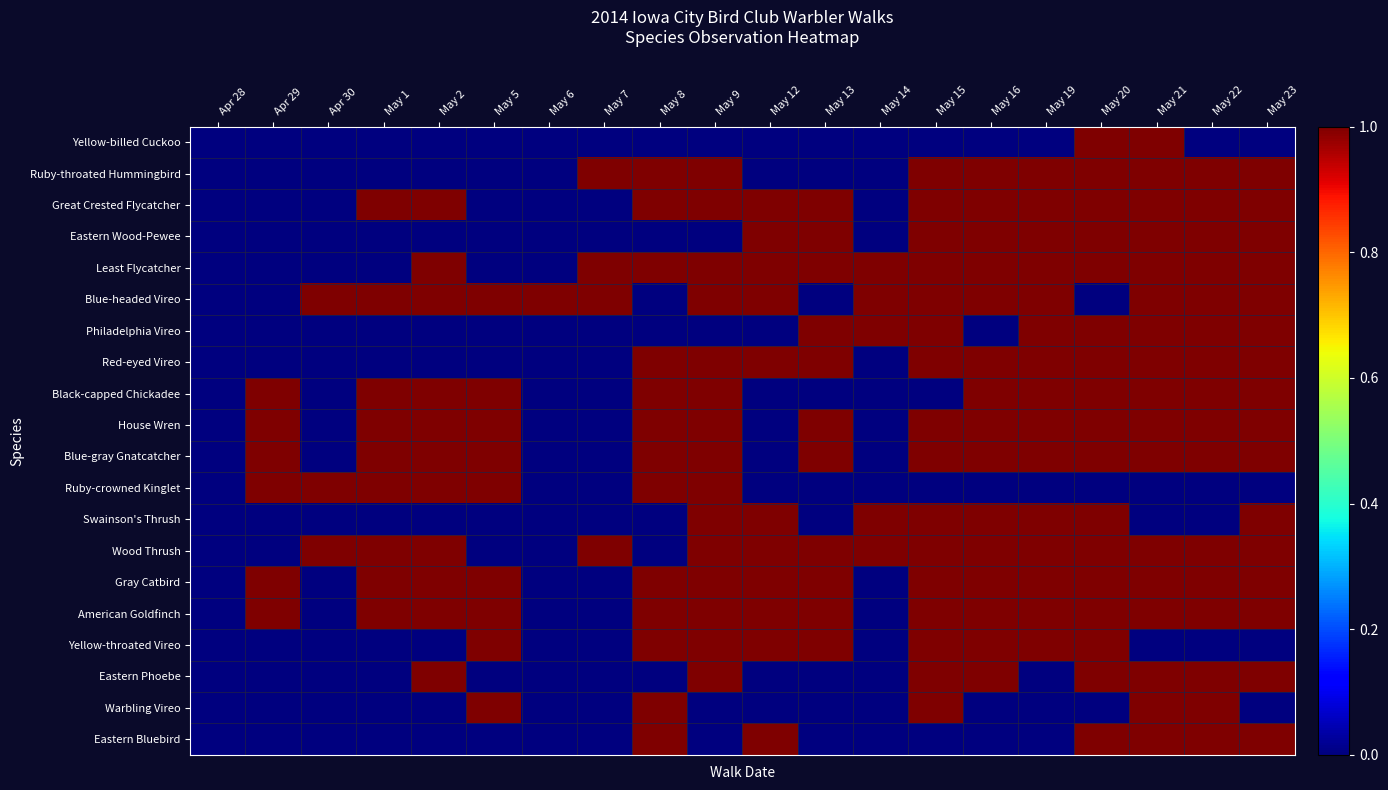

What is the spread (max minus min) of values at May 19?

1